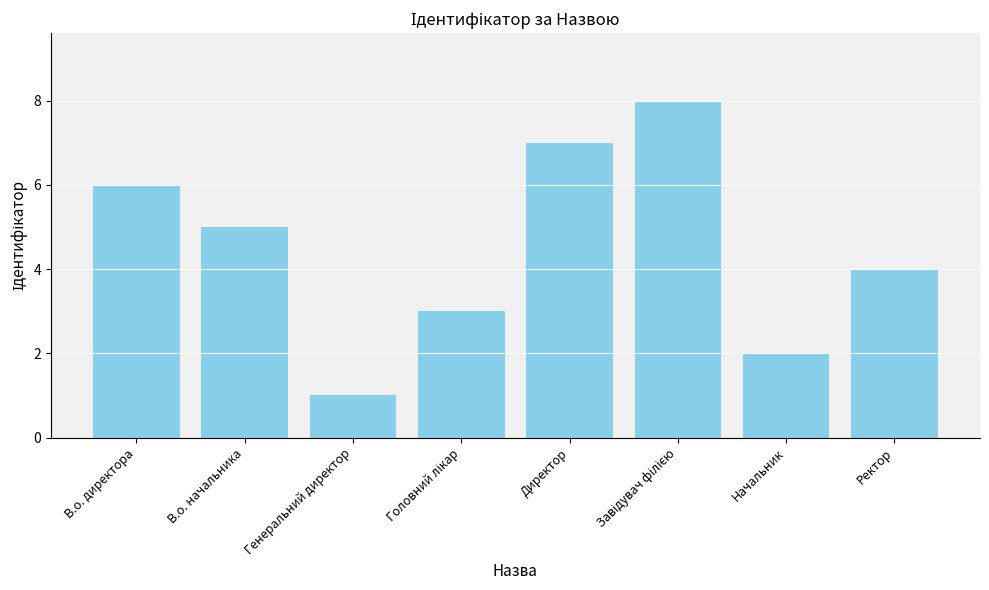

What is the label of the 2nd bar from the right?

Начальник